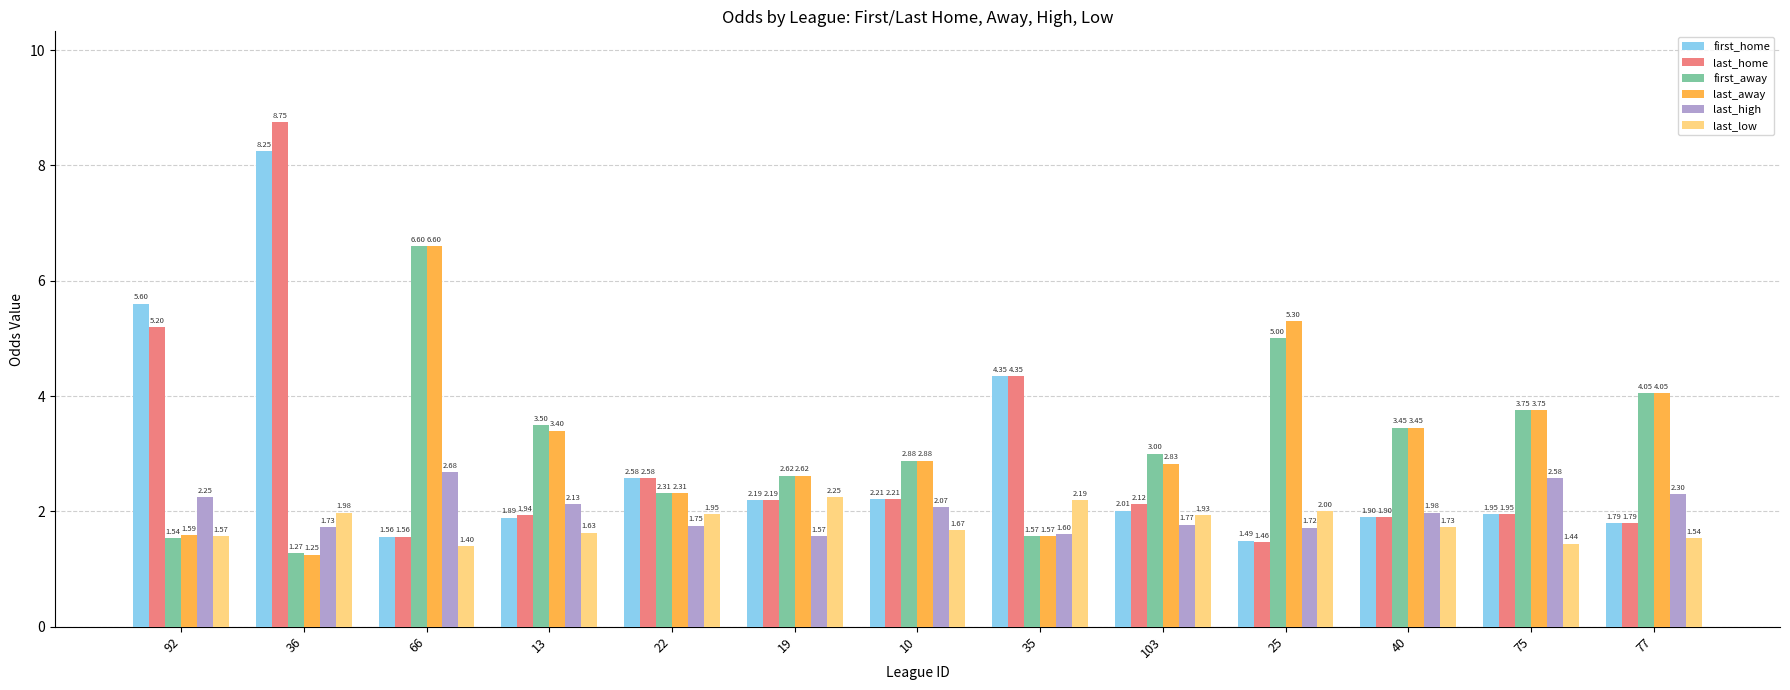

What is the label of the 8th bar from the left?

35